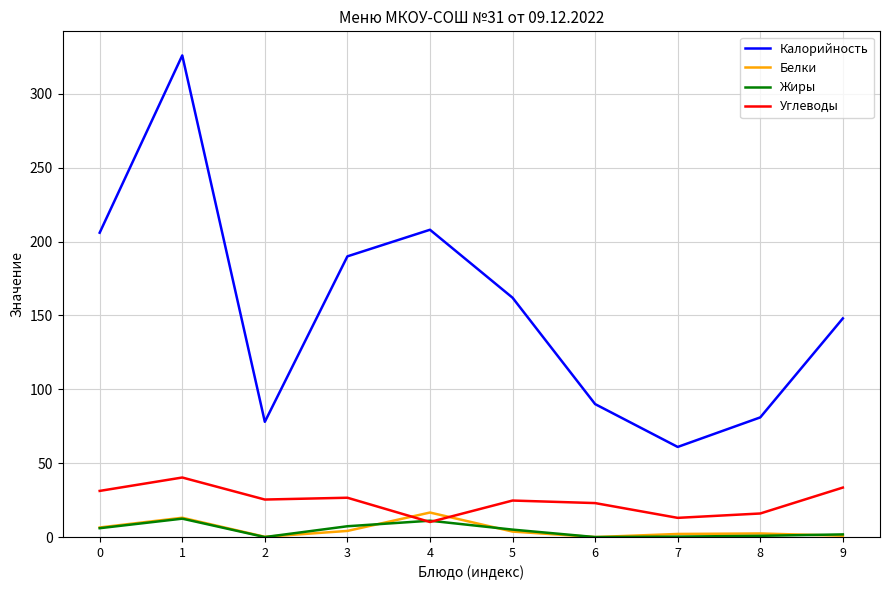

Which label corresponds to the largest value in the chart?

1